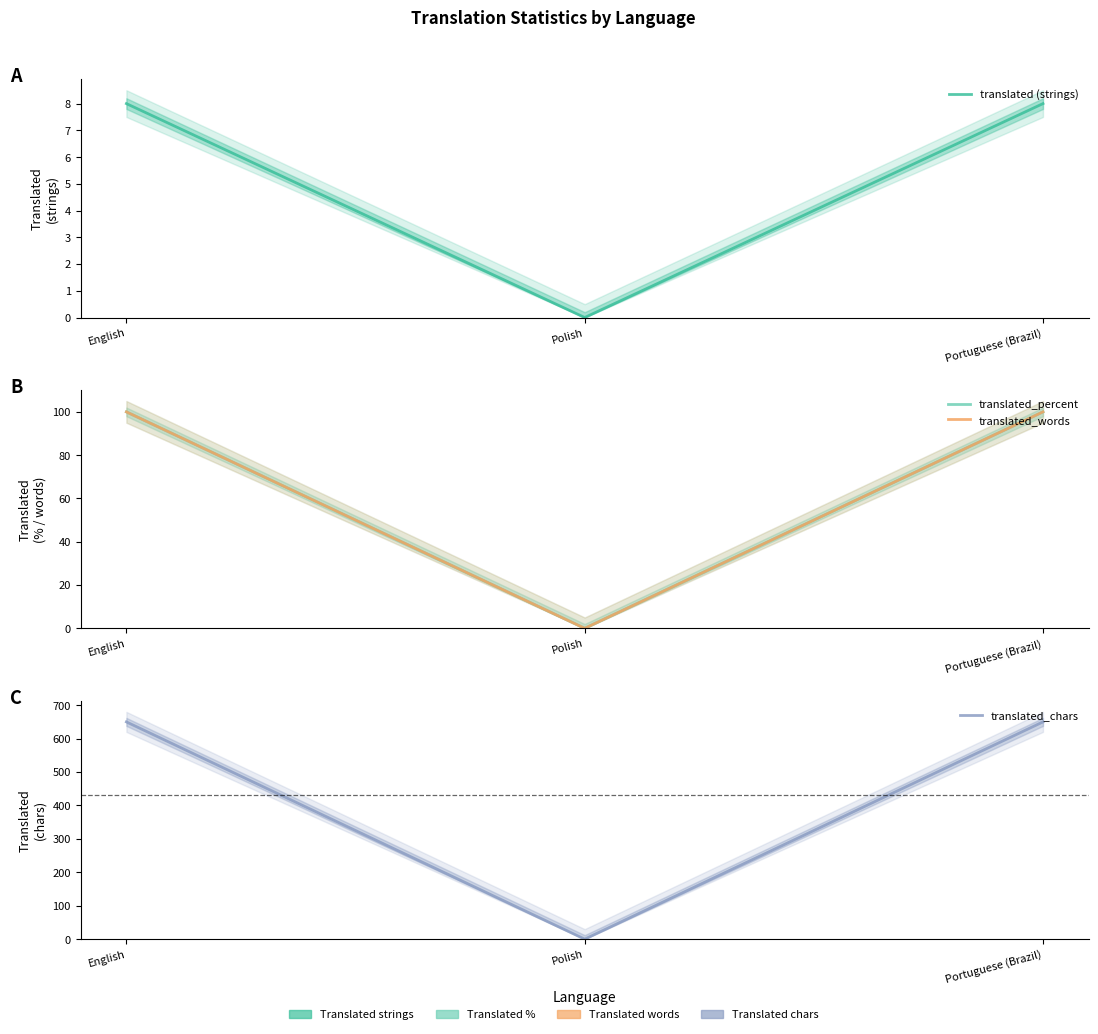

The translated (strings) series shows -3 at Polish. True or false?

False